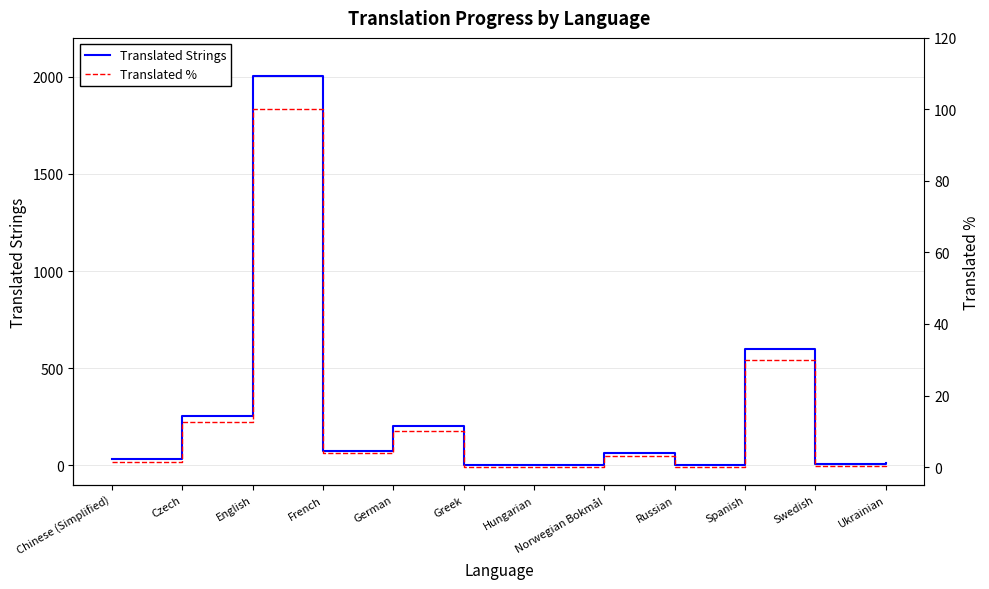

The value of Translated Strings at Hungarian is 1162.6. True or false?

False